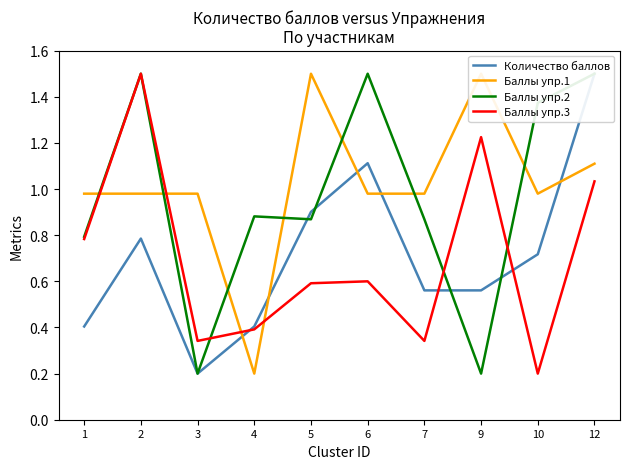

What value does the Баллы упр.3 series have at 4?

0.4